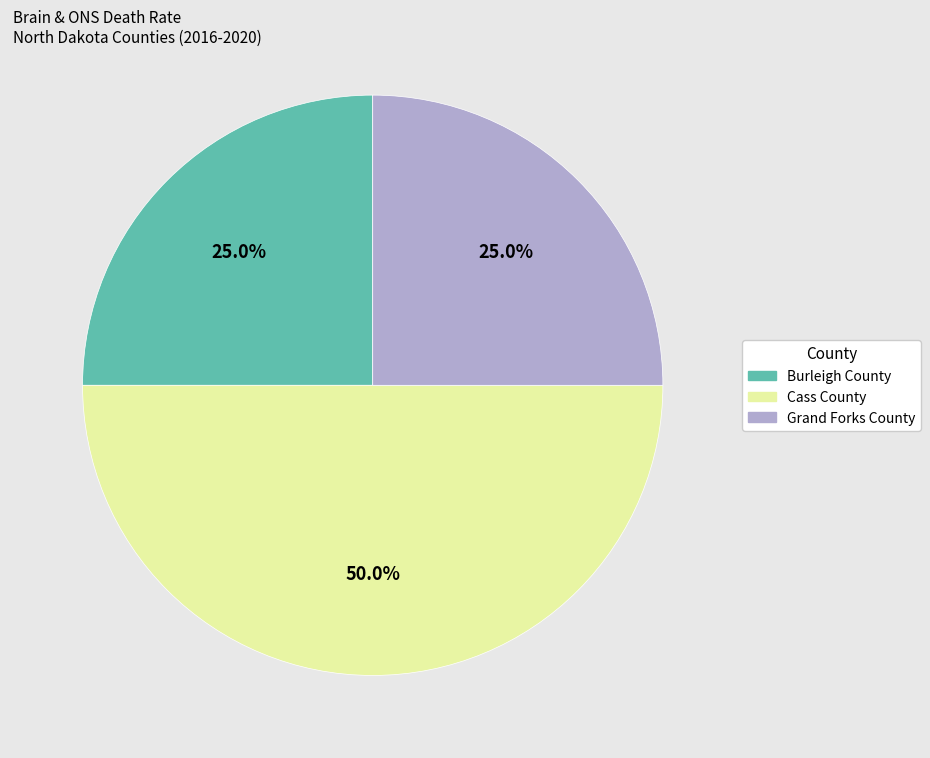

What is the total percentage of Burleigh County and Cass County?

75.0%